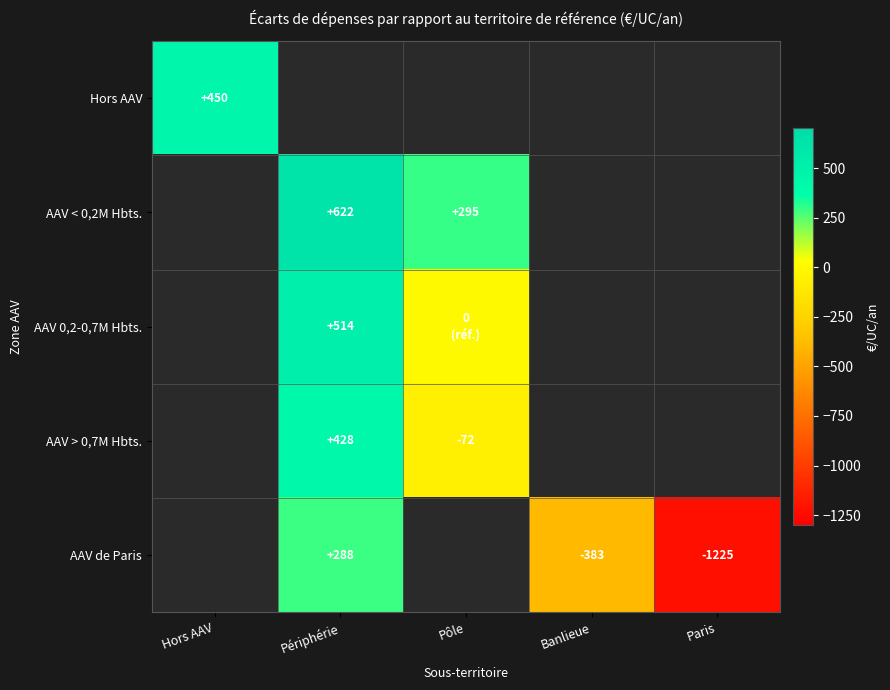

The AAV de Paris series shows -1645.0 at Paris. True or false?

False